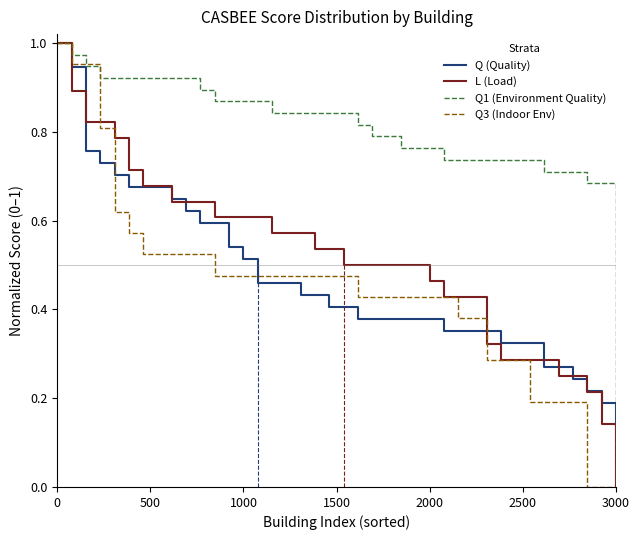

Reading right to left, what are all the values shown in this chart?

Q (Quality): 0.0	0.2	0.2	0.2	0.3	0.3	0.3	0.3	0.3	0.4	0.4	0.4	0.4	0.4	0.4	0.4	0.4	0.4	0.4	0.4	0.4	0.4	0.4	0.5	0.5	0.5	0.5	0.5	0.6	0.6	0.6	0.6	0.7	0.7	0.7	0.7	0.7	0.8	0.9	1.0
L (Load): 0.0	0.1	0.2	0.2	0.2	0.3	0.3	0.3	0.3	0.3	0.4	0.4	0.4	0.5	0.5	0.5	0.5	0.5	0.5	0.5	0.5	0.5	0.6	0.6	0.6	0.6	0.6	0.6	0.6	0.6	0.6	0.6	0.7	0.7	0.7	0.8	0.8	0.8	0.9	1.0
Q1 (Environment Quality): 0.0	0.7	0.7	0.7	0.7	0.7	0.7	0.7	0.7	0.7	0.7	0.7	0.7	0.8	0.8	0.8	0.8	0.8	0.8	0.8	0.8	0.8	0.8	0.8	0.8	0.9	0.9	0.9	0.9	0.9	0.9	0.9	0.9	0.9	0.9	0.9	0.9	0.9	1.0	1.0
Q3 (Indoor Env): 0.0	0.0	0.0	0.2	0.2	0.2	0.2	0.3	0.3	0.3	0.4	0.4	0.4	0.4	0.4	0.4	0.4	0.4	0.4	0.5	0.5	0.5	0.5	0.5	0.5	0.5	0.5	0.5	0.5	0.5	0.5	0.5	0.5	0.5	0.6	0.6	0.8	1.0	1.0	1.0